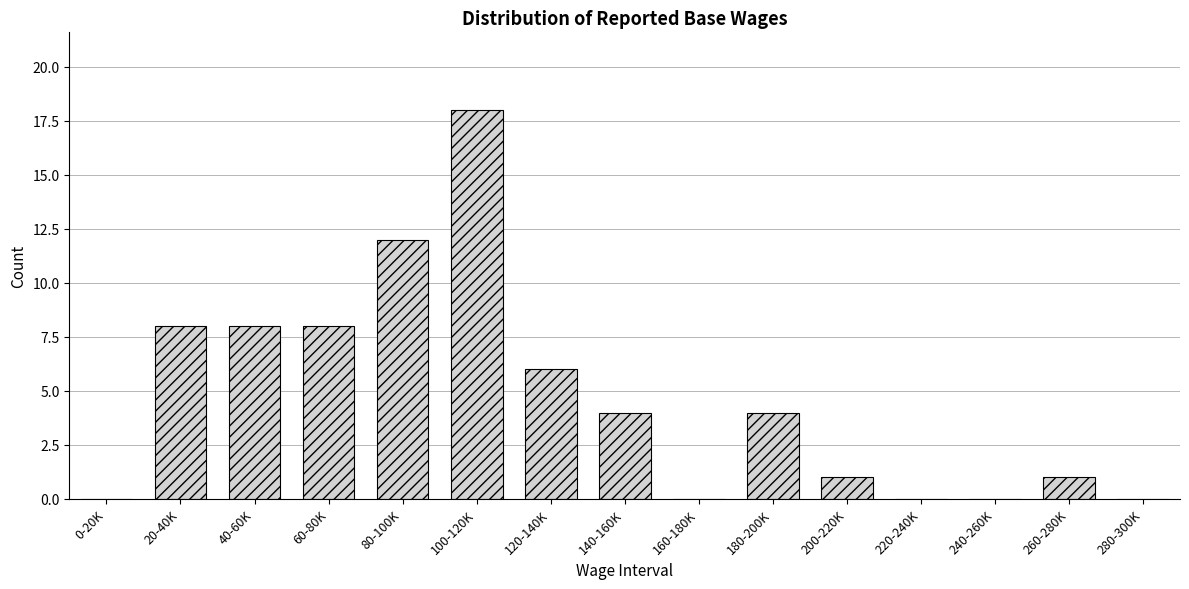

Reading left to right, extract all data points from this chart.

0-20K=0	20-40K=8	40-60K=8	60-80K=8	80-100K=12	100-120K=18	120-140K=6	140-160K=4	160-180K=0	180-200K=4	200-220K=1	220-240K=0	240-260K=0	260-280K=1	280-300K=0